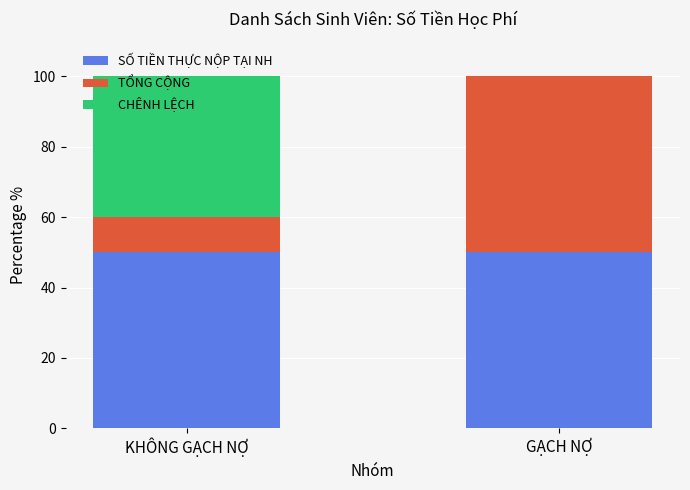

What is the total value across all series at GẠCH NỢ?

100.0